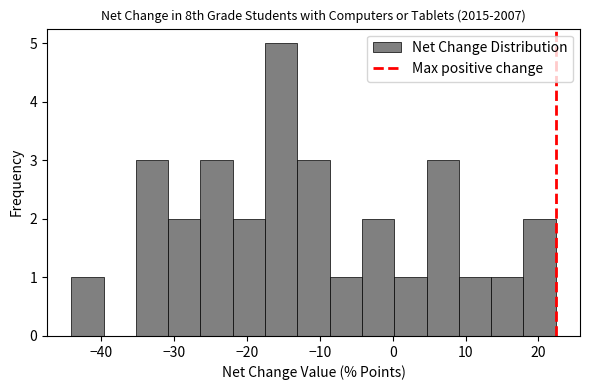

Reading left to right, transcribe this chart: for each bar, give the range it covers on the x-axis and its height. Neither the bar edges nor the heights are printed on the chart, so give them approximately, as read against the axes.

-44 to -40: 1
-40 to -35: 0
-35 to -31: 3
-31 to -26: 2
-26 to -22: 3
-22 to -17: 2
-17 to -13: 5
-13 to -9: 3
-9 to -4: 1
-4 to 0: 2
0 to 5: 1
5 to 9: 3
9 to 14: 1
14 to 18: 1
18 to 22: 2